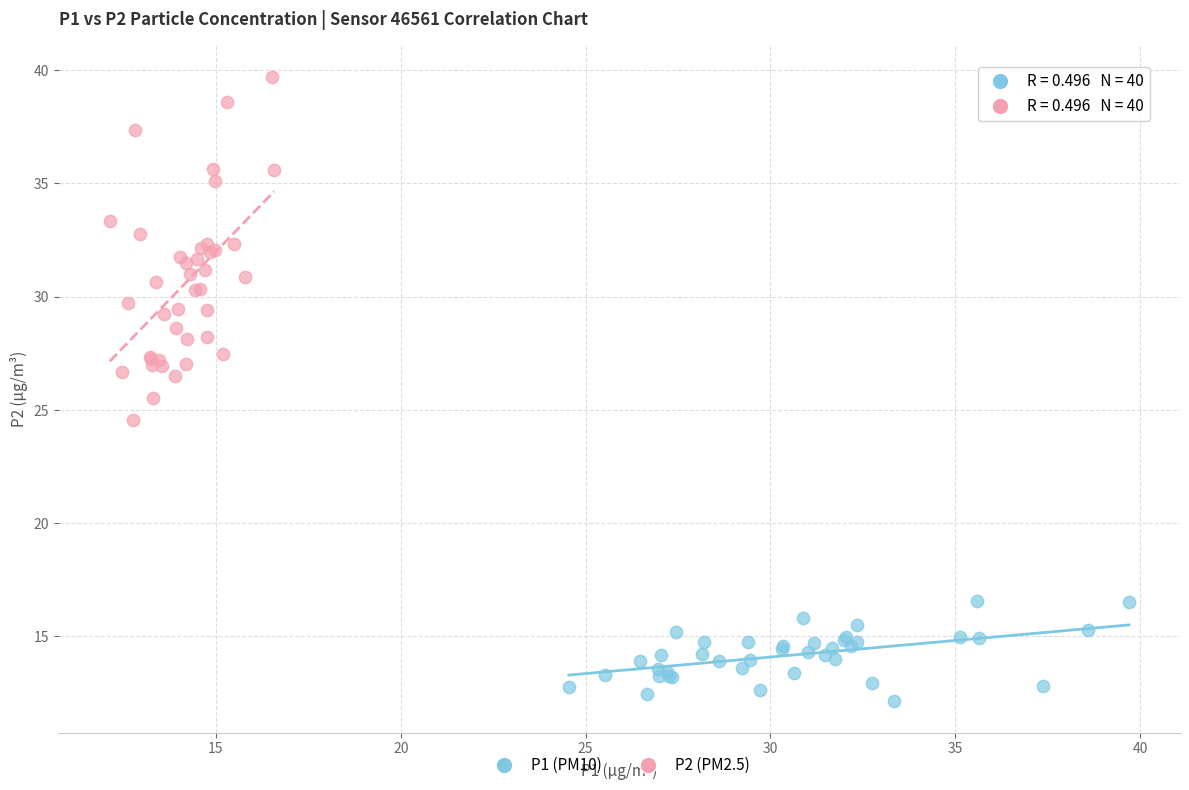

Which series contains the lowest Y value?

P1 (PM10)